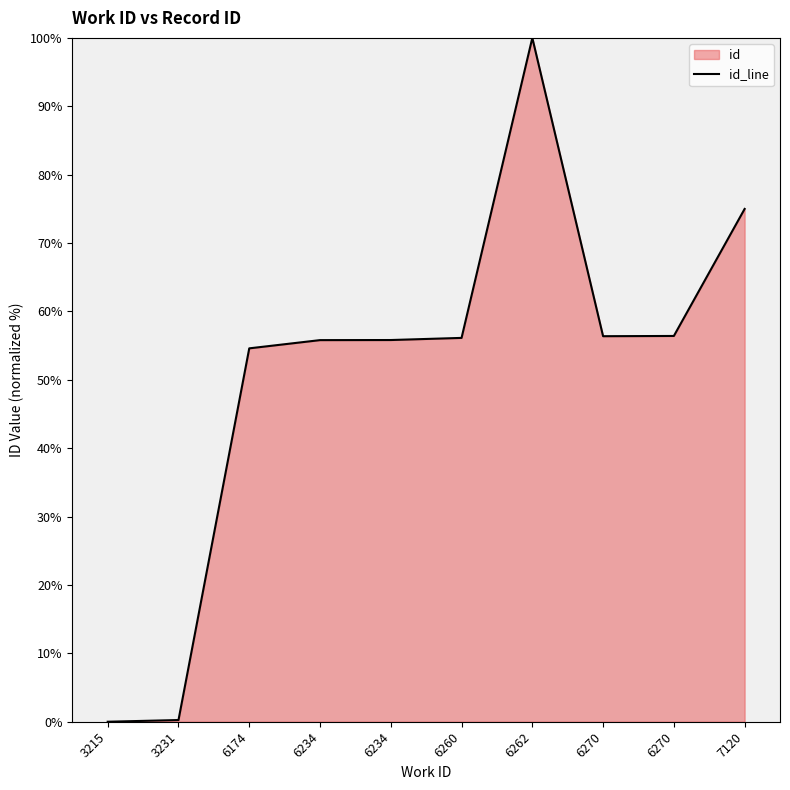

How many series are shown in this chart?

1